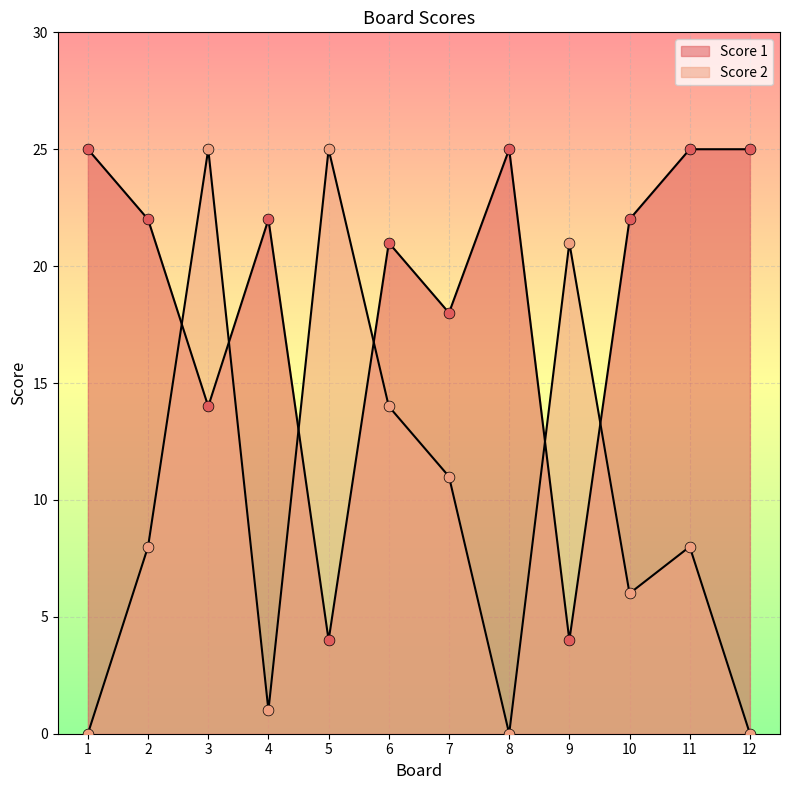

What is the total value across all series at 7?

29